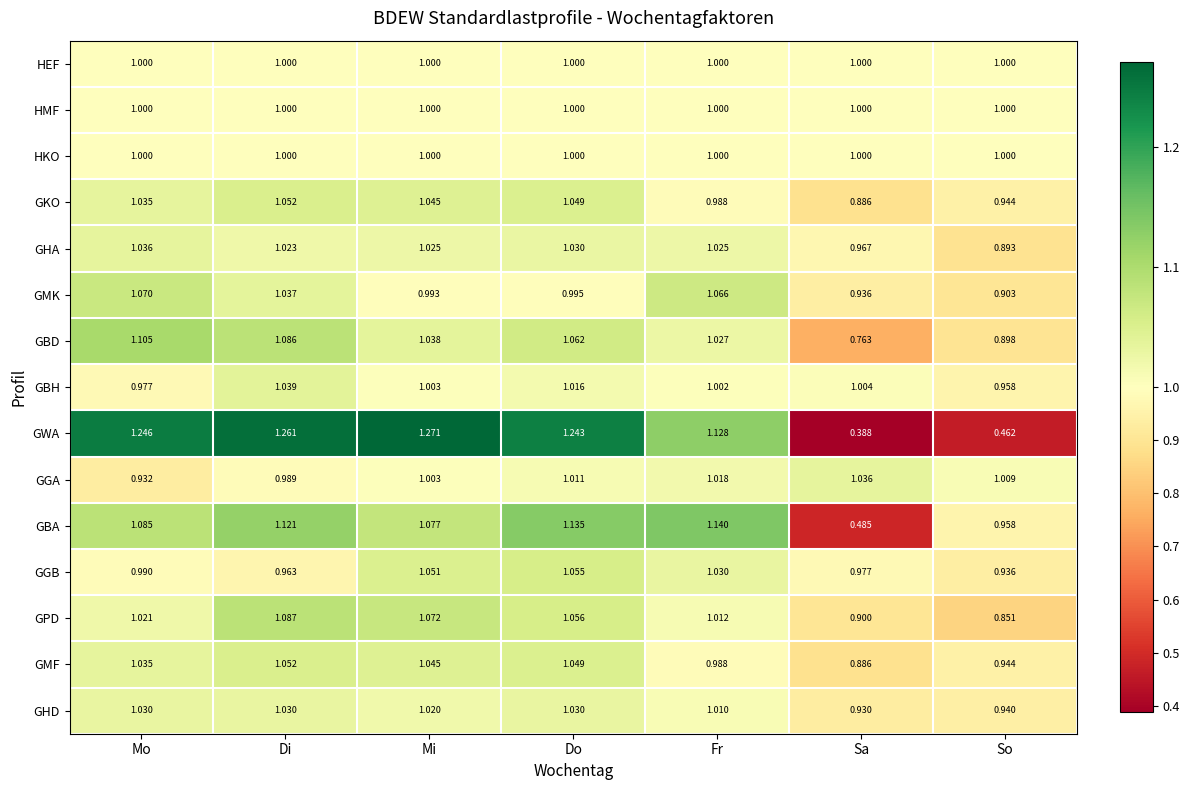

Rank the categories by GMK value from highest to lowest.

Mo, Fr, Di, Do, Mi, Sa, So